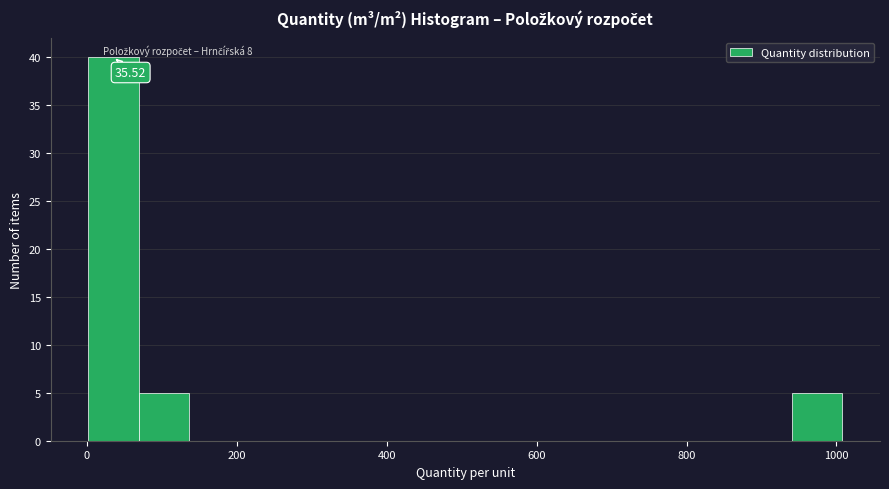

Around what value on the x-axis is the tallest bar? Give the approximate position of its centre, as read against the axis.

40